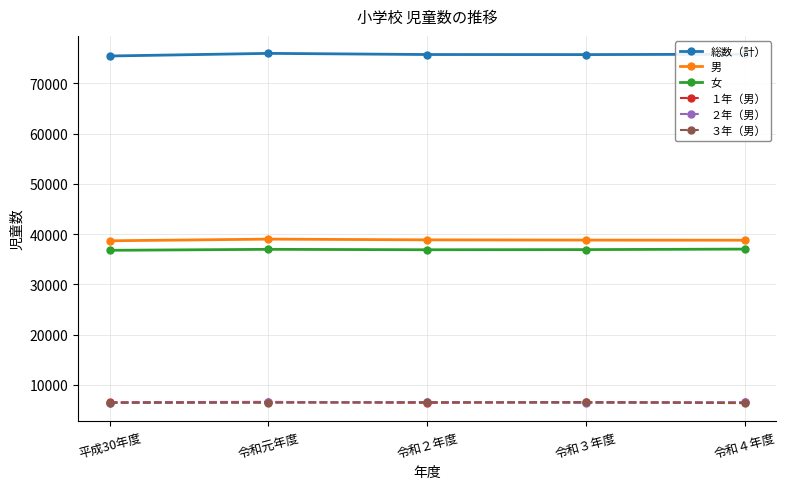

The ２年（男） series shows 2307 at 令和元年度. True or false?

False